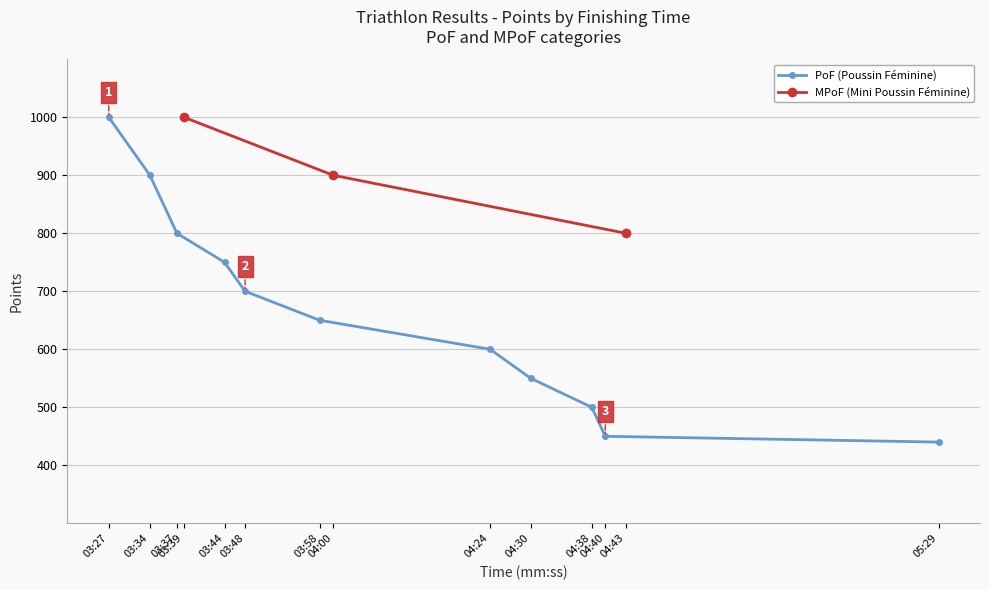

Count the MPoF (Mini Poussin Féminine) values in the range 800 to 1000.

3